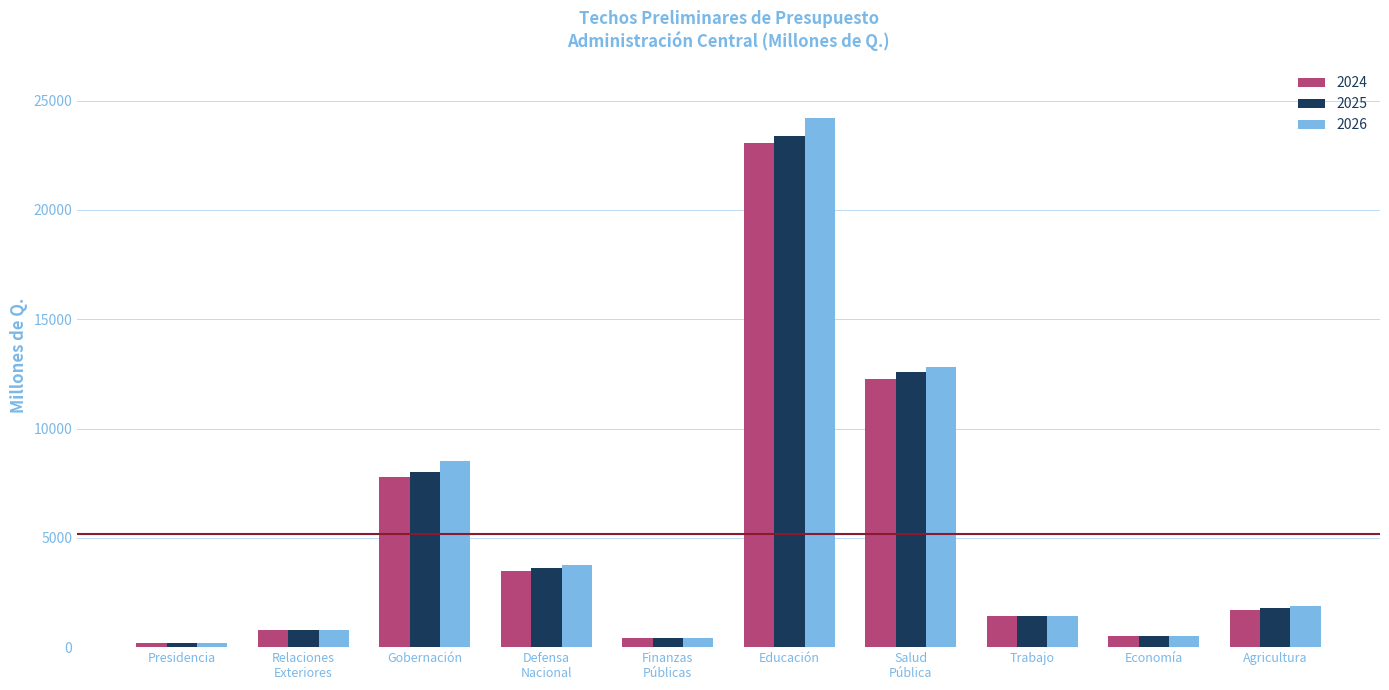

How many bars are there in total?

30